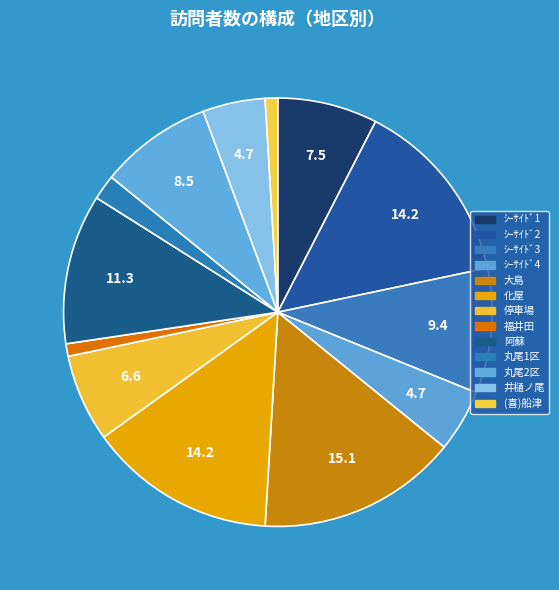

Do ｼｰｻｲﾄﾞ2 and 福井田 together represent more than half of the pie?

No